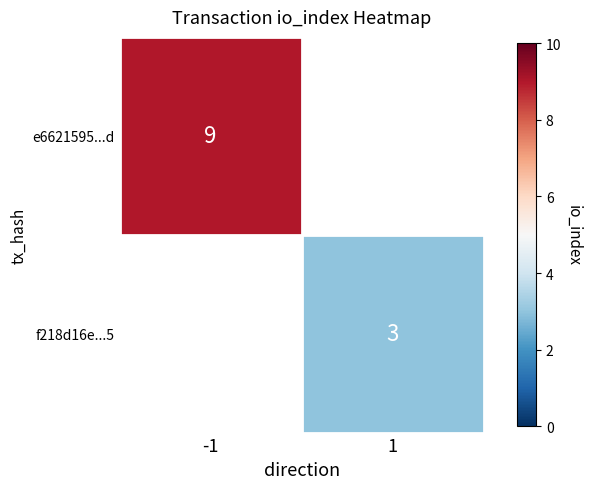

What is the smallest value displayed?

3.0